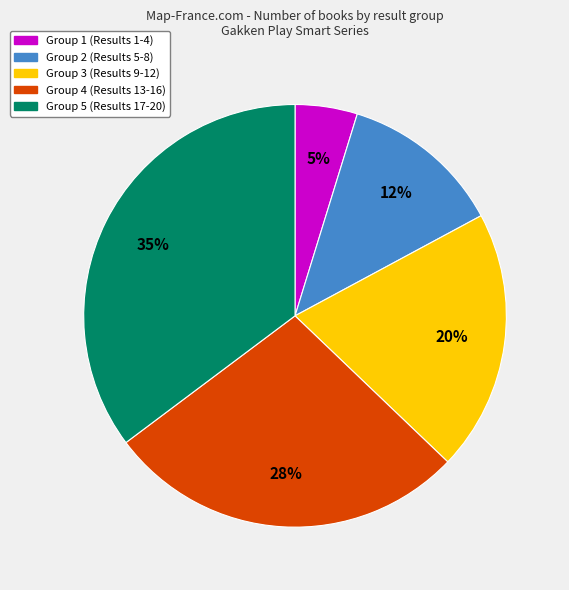

Count the number of slices in the pie.

5